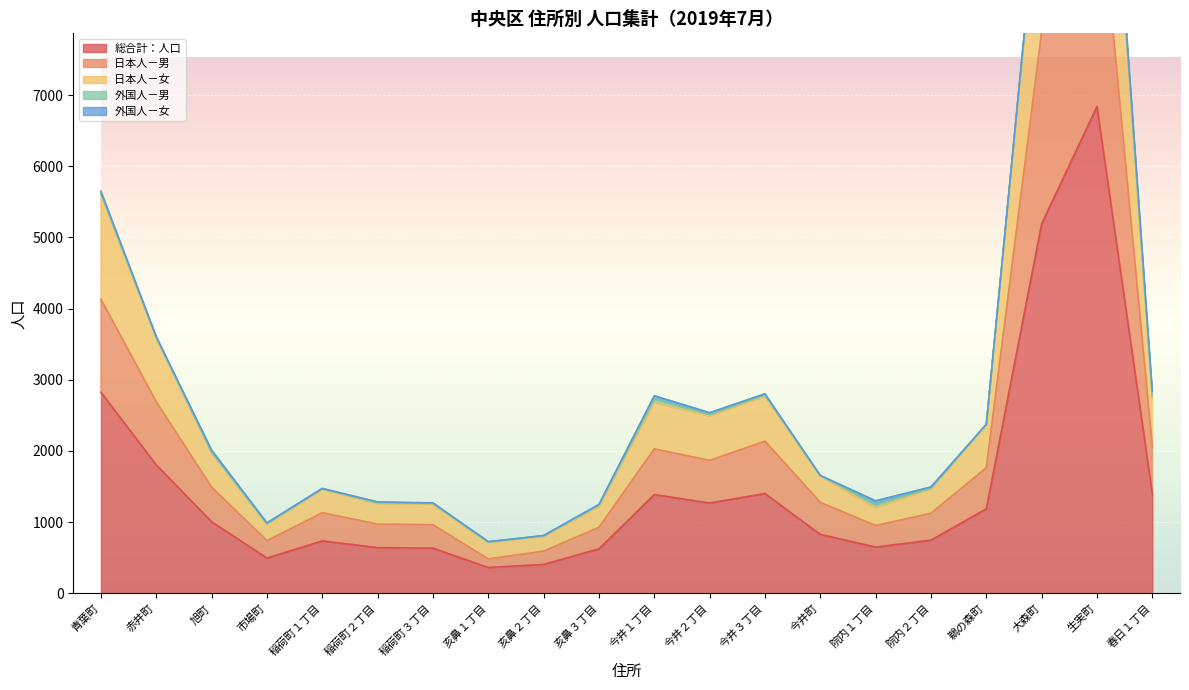

At which label is 日本人－女 closest to 7135?

青葉町